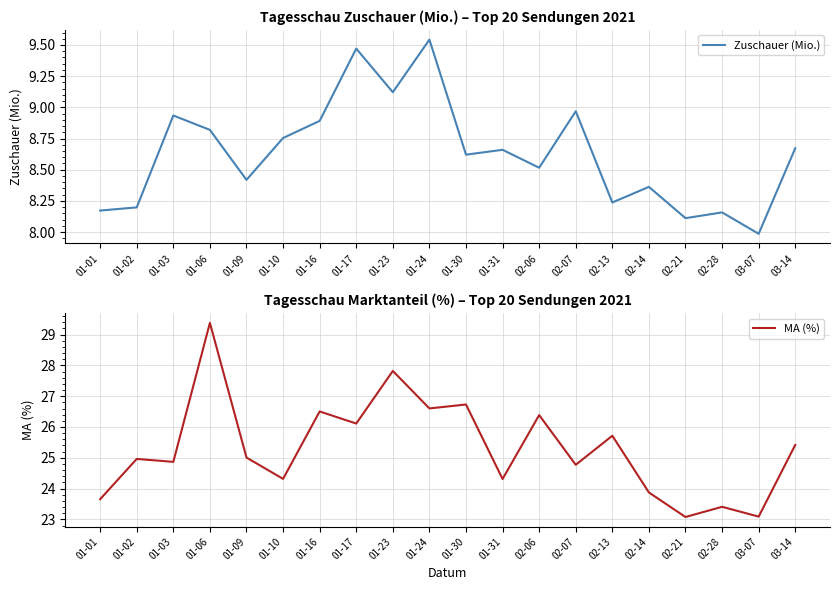

What is the minimum value for MA (%)?

23.1